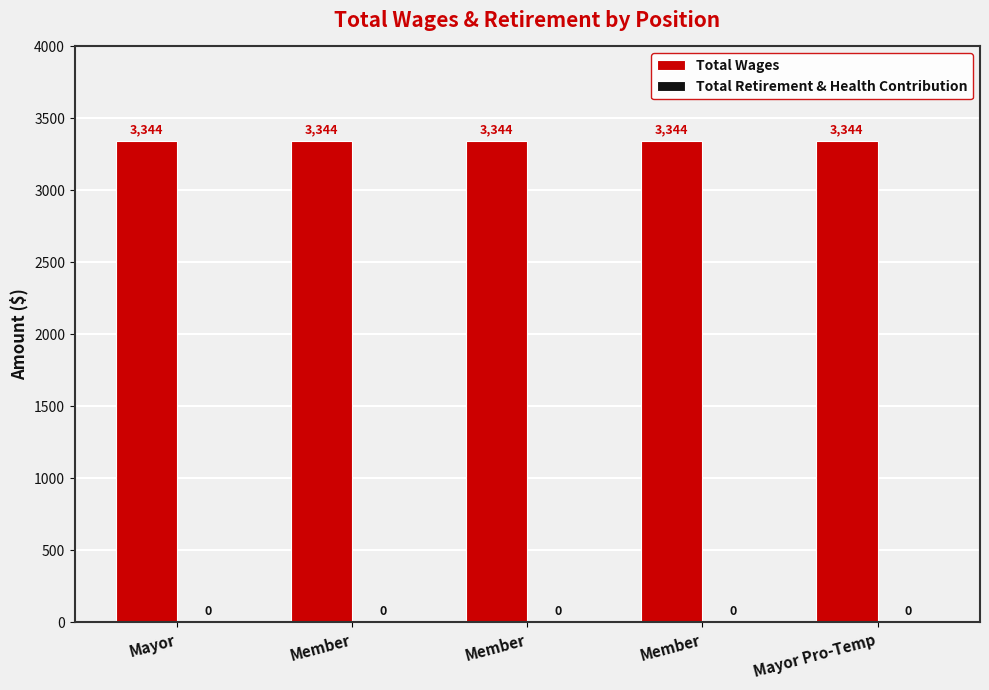

Which category has the highest value across all series?

Mayor